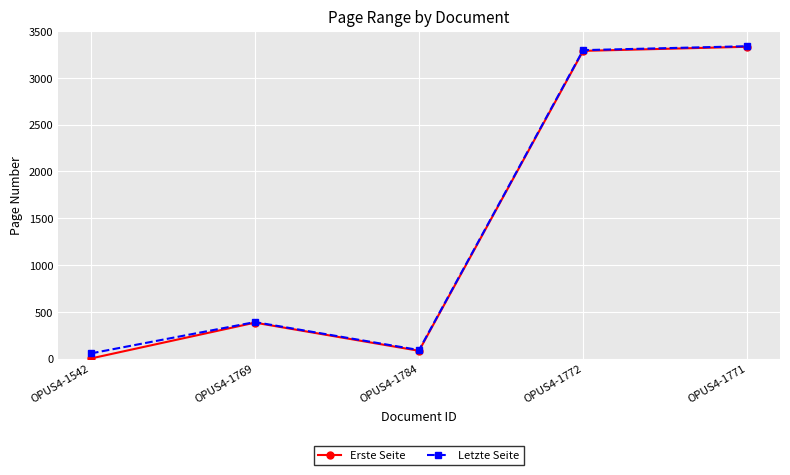

Between OPUS4-1542 and OPUS4-1771, which series saw the biggest shift?

Erste Seite